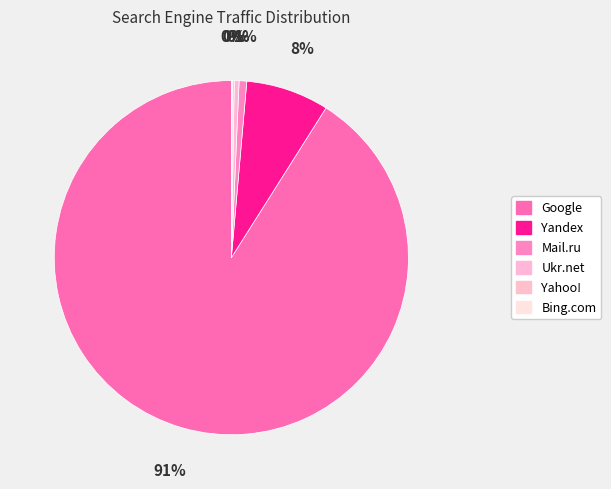

To the nearest percent, what percentage of the pie is Yandex?

8%